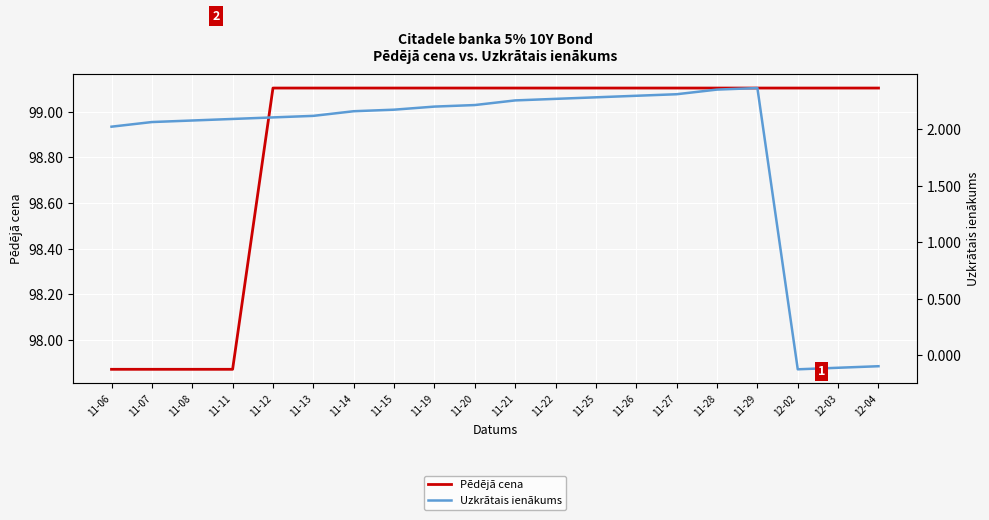

What is the difference between the Pēdējā cena values at 11-21 and 11-06?

1.2